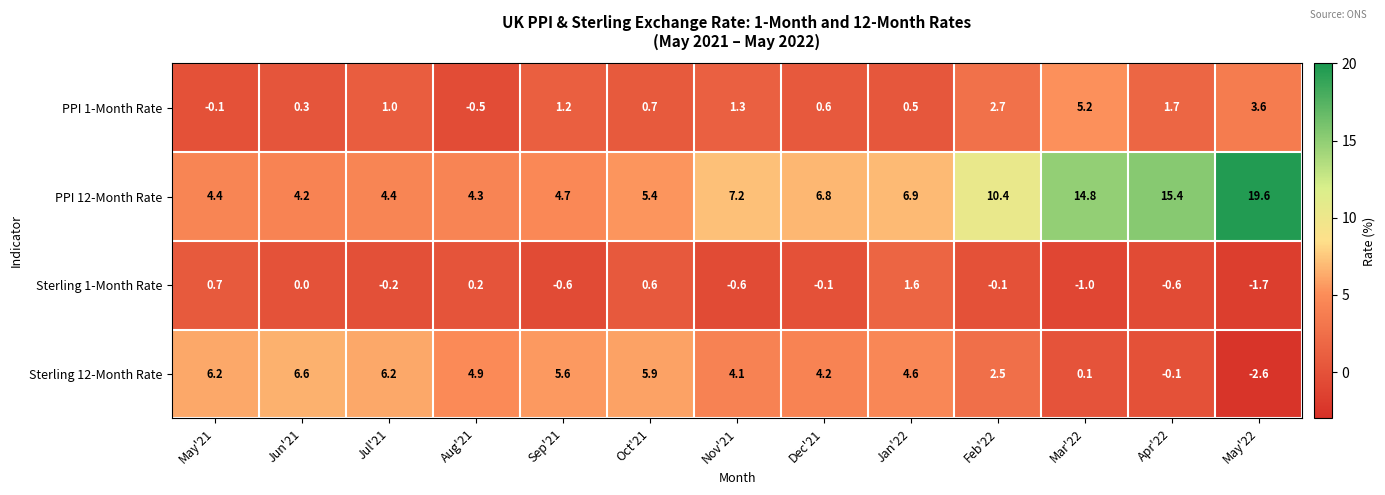

At which label does Sterling 12-Month Rate first exceed 4?

May'21